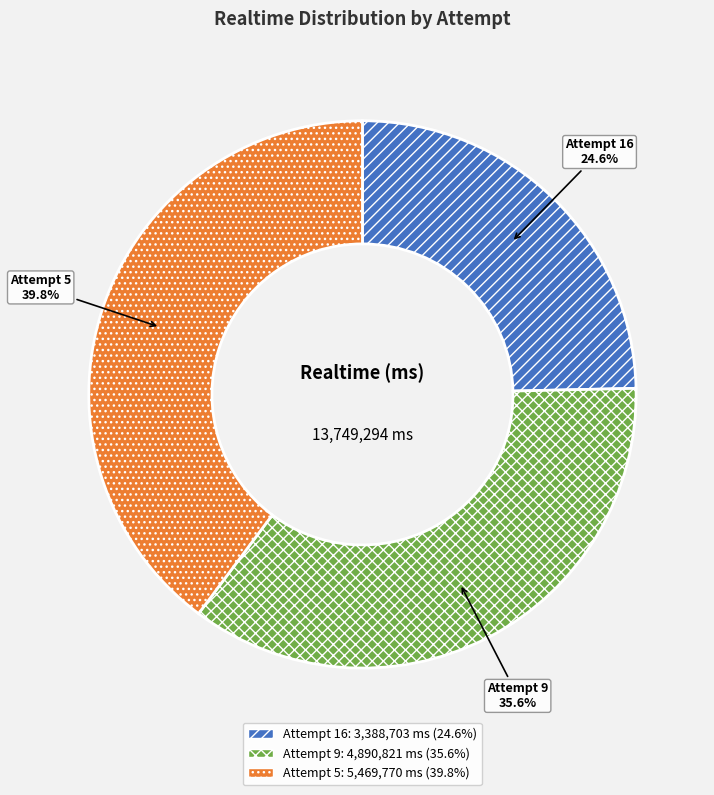

To the nearest percent, what is the difference between the largest and smallest slice percentages?

15%